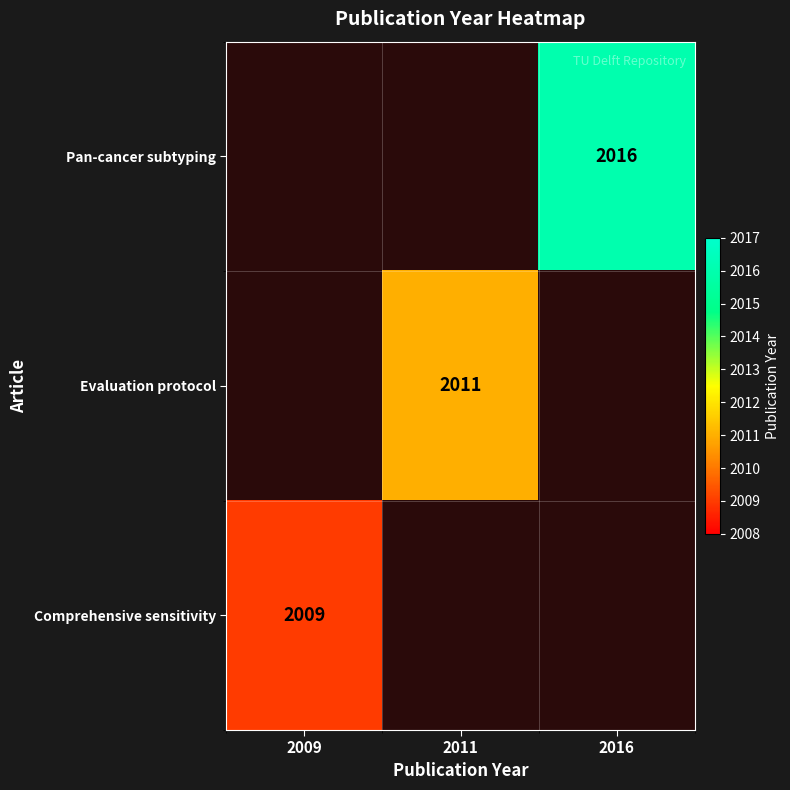

The Evaluation protocol series shows 2011 at 2011. True or false?

True